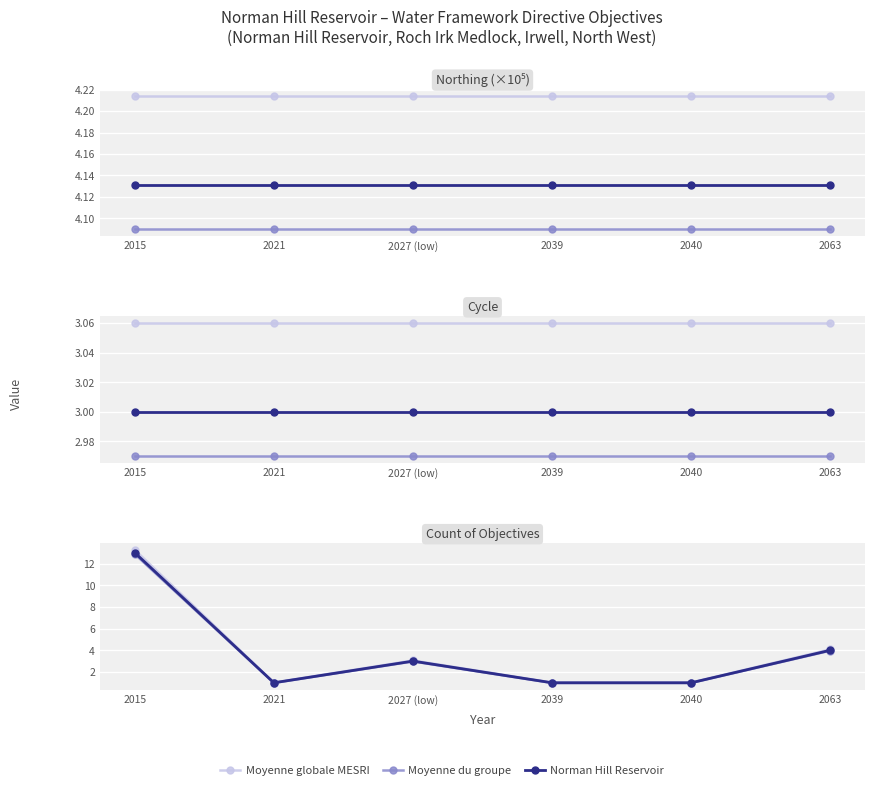

What is the label of the 5th point from the right?

2021